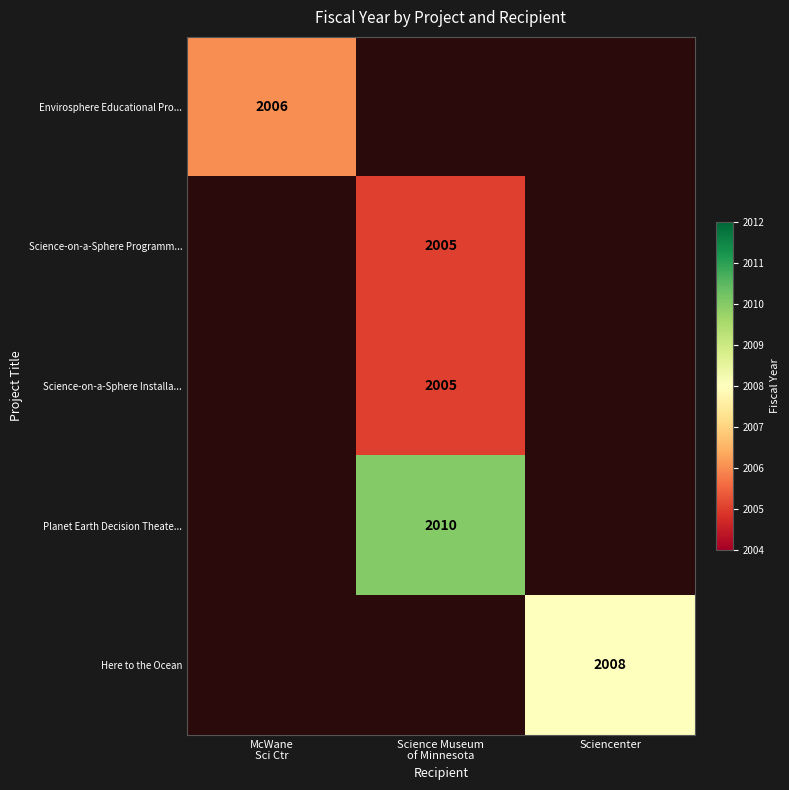

Is the value of Science-on-a-Sphere Installa... at Sciencenter greater than the value of Here to the Ocean at McWane Sci Ctr?

No